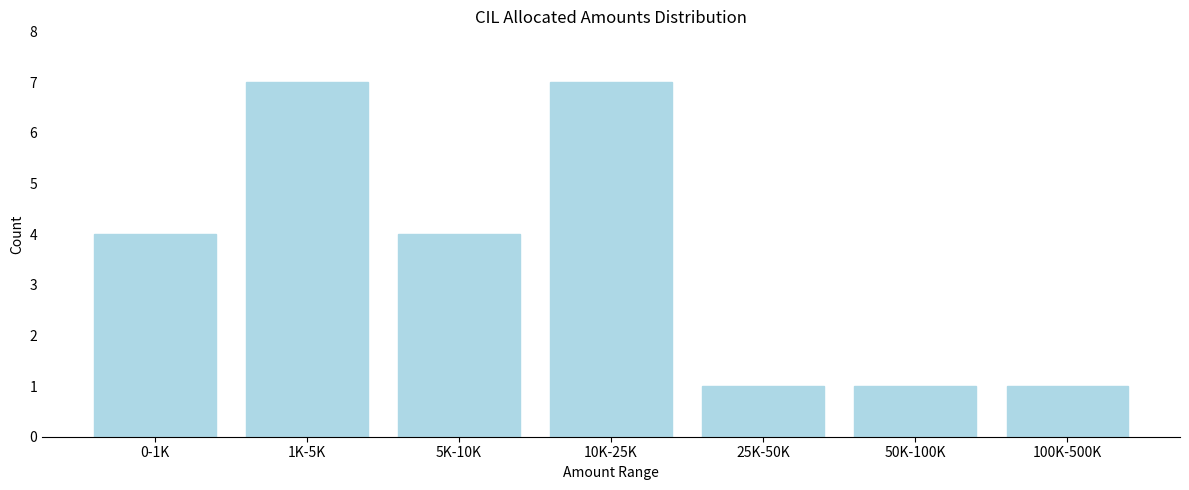

Reading right to left, what are all the values shown in this chart?

100K-500K=1	50K-100K=1	25K-50K=1	10K-25K=7	5K-10K=4	1K-5K=7	0-1K=4